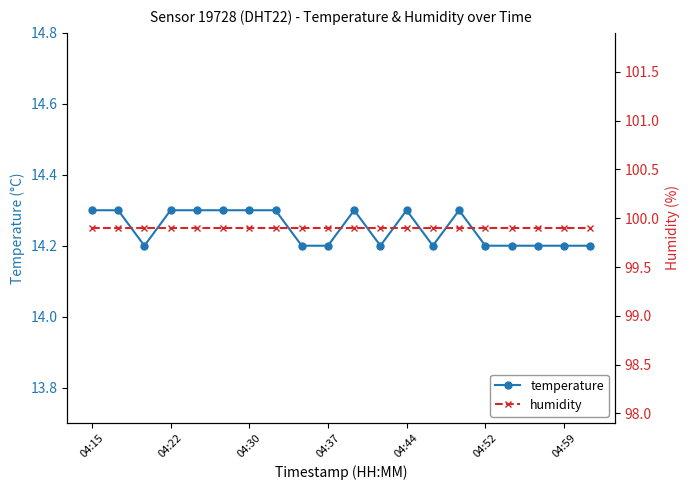

What is the highest value of the temperature series?

14.3